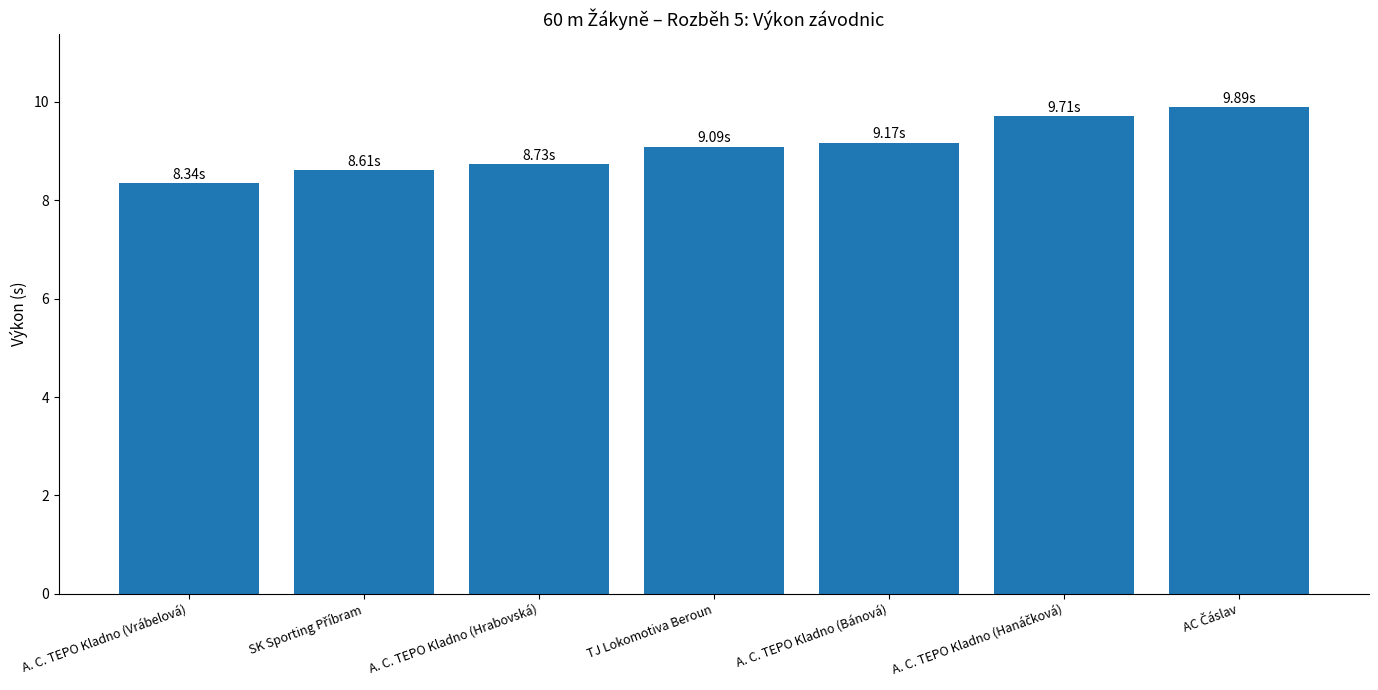

At which category does the chart reach its minimum across all series?

A. C. TEPO Kladno (Vrábelová)